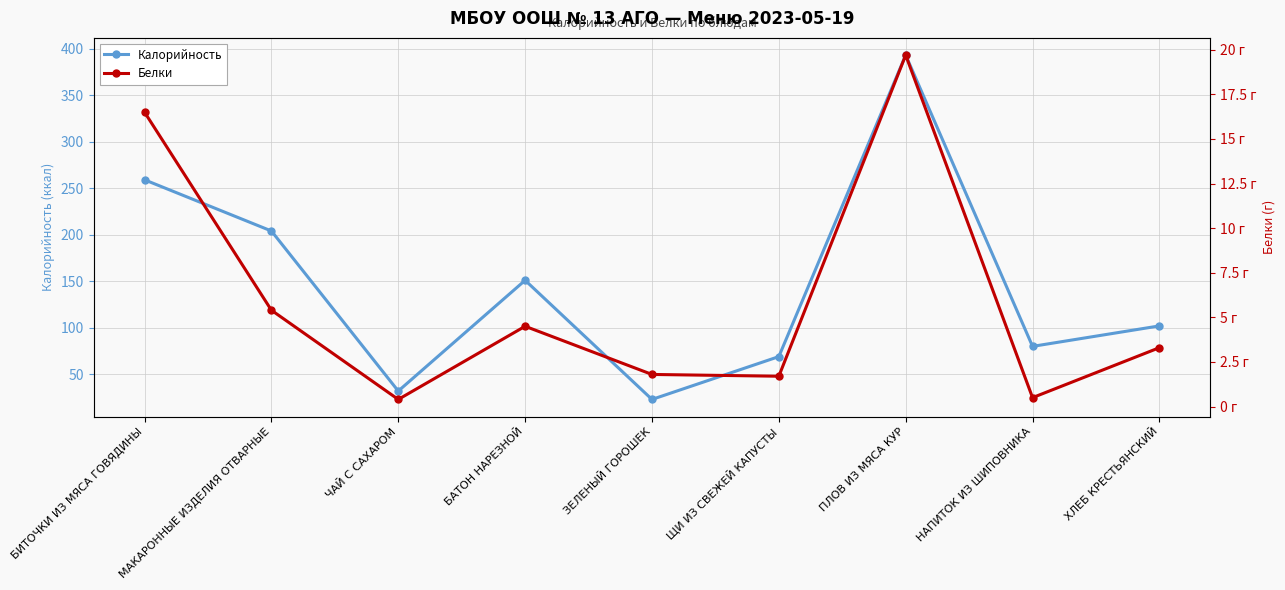

How many categories are shown in the chart?

9